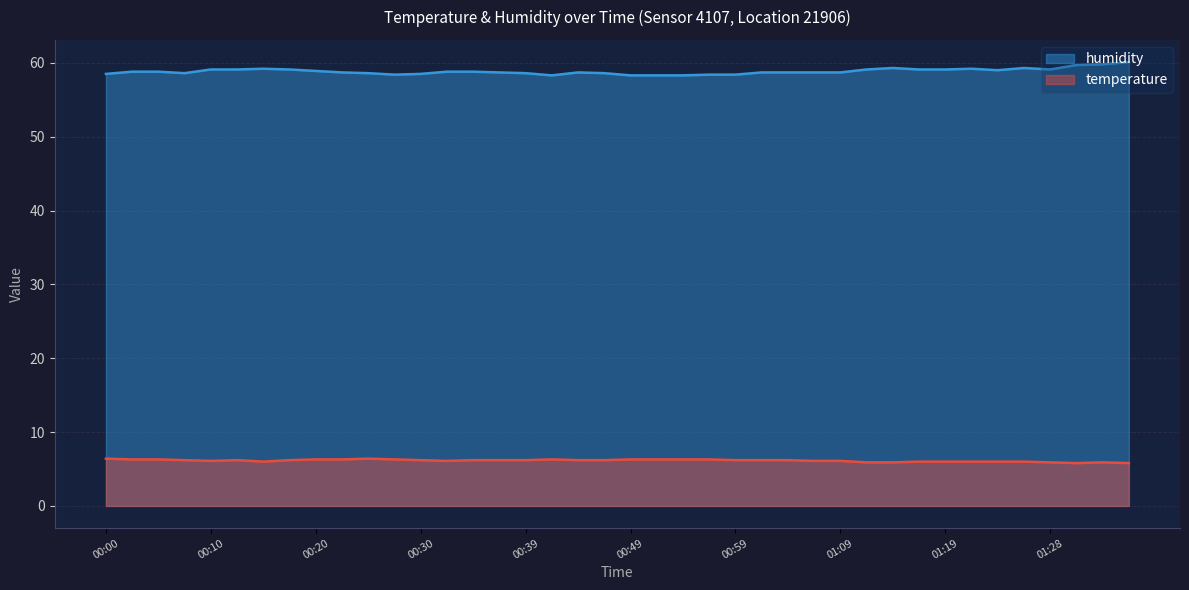

What are all the series names shown in the legend?

humidity, temperature